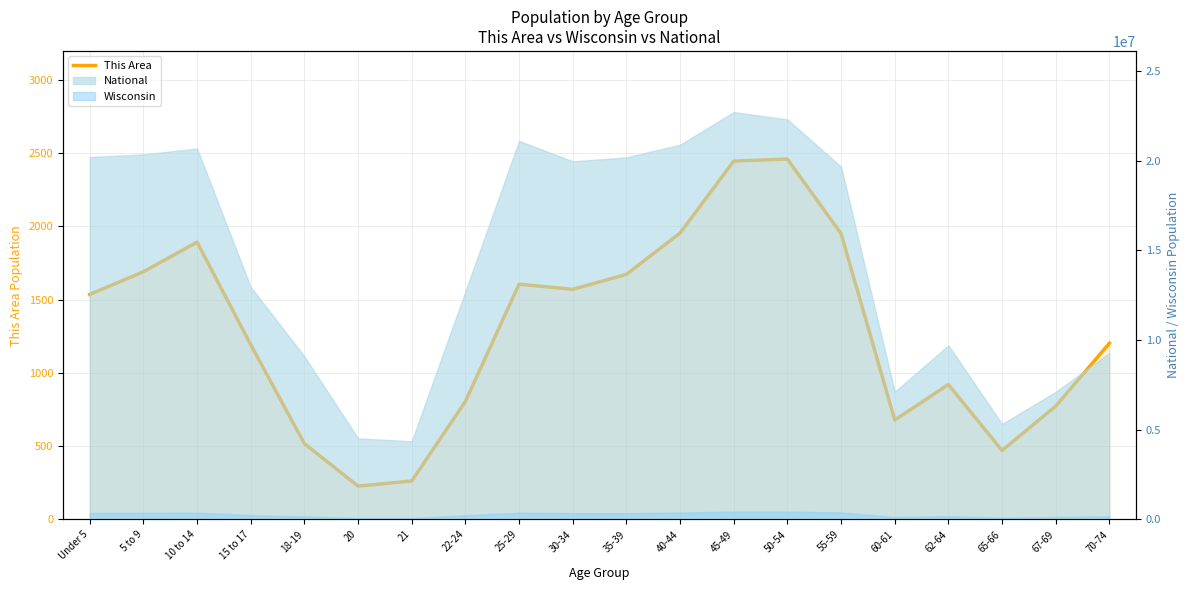

What is the average value?

1291